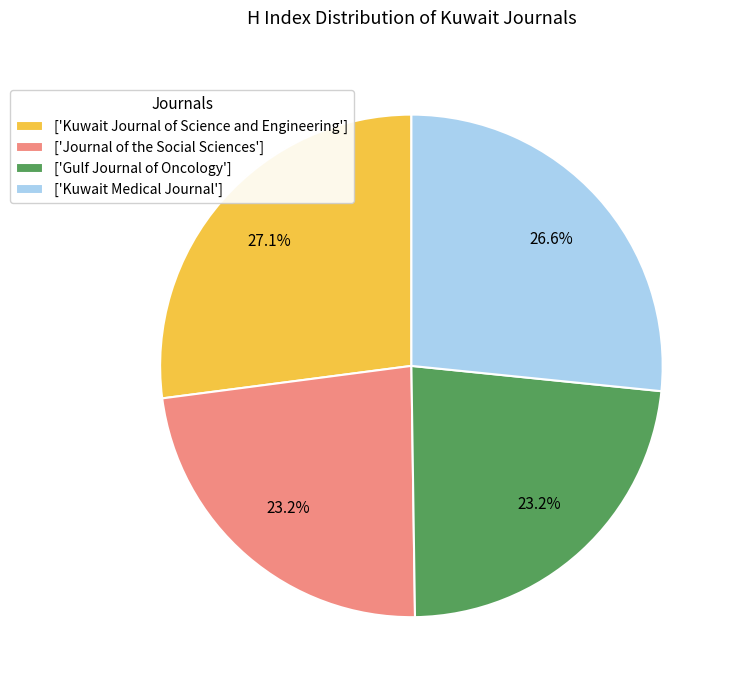

Does ['Journal of the Social Sciences'] account for over 50% of the chart?

No